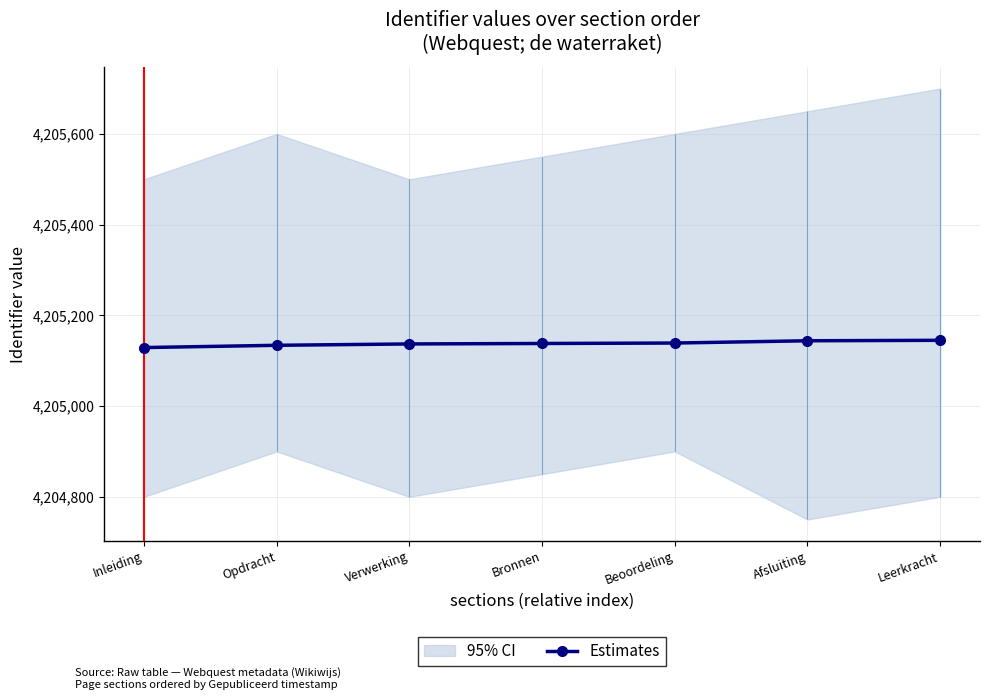

How many data points are less than 4205138?

3